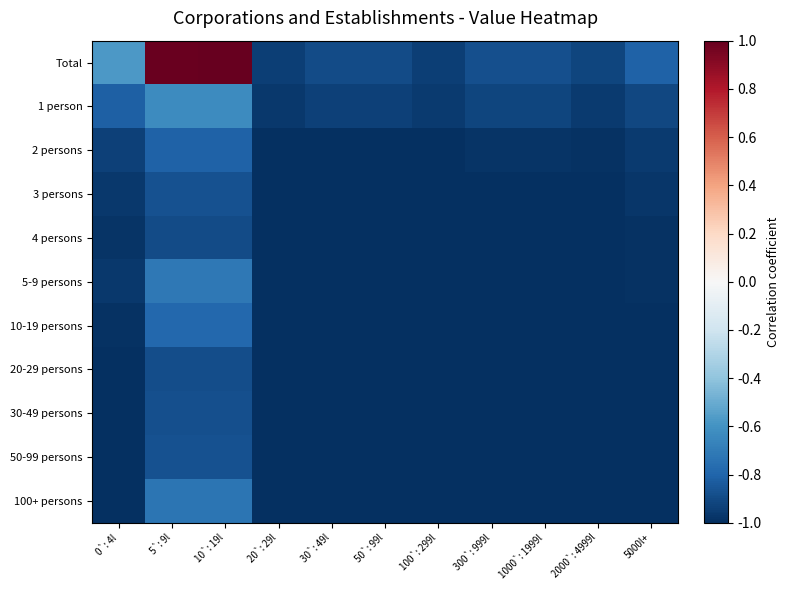

Which series has the largest total across all categories?

Total